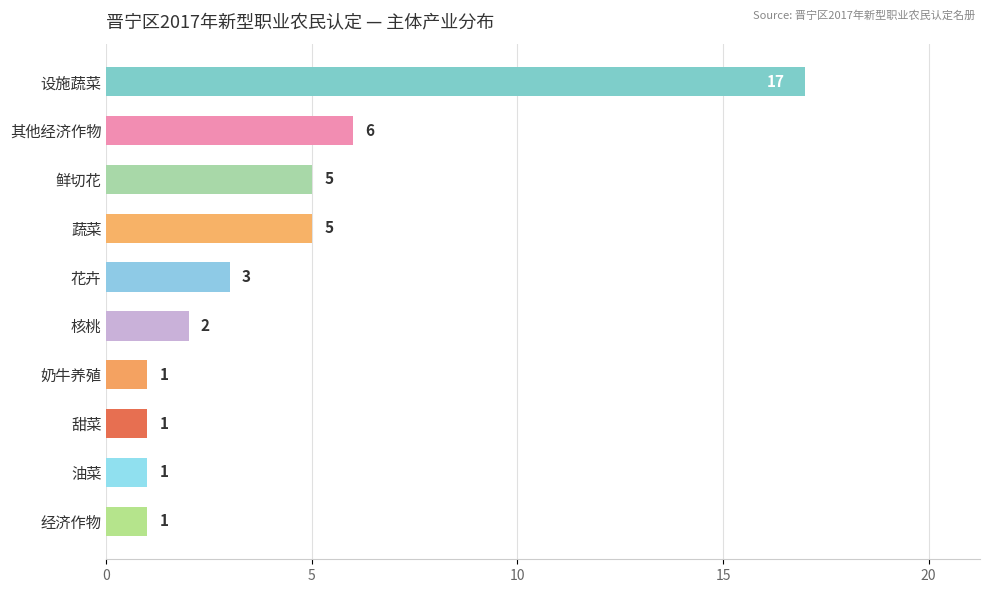

Is it true that the value at 奶牛养殖 is 1?

True